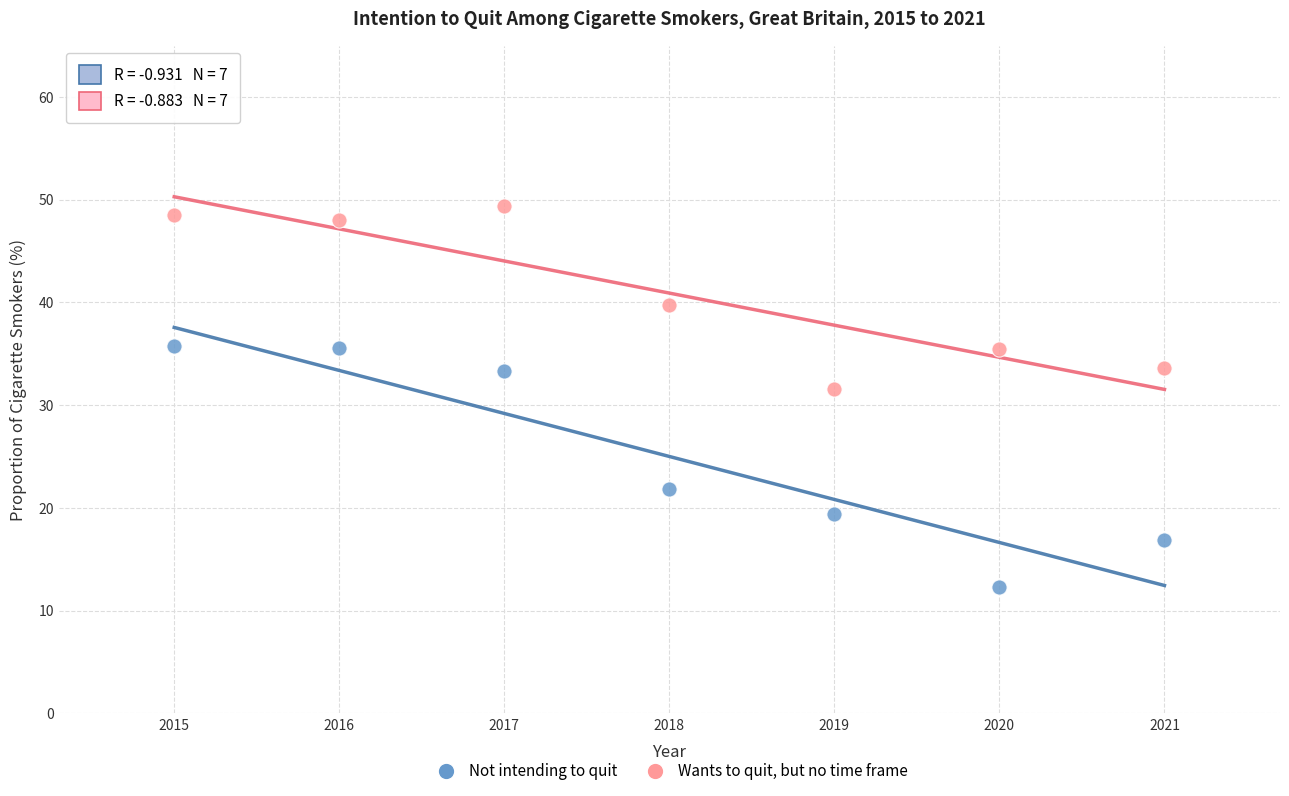

Across all series, what Y value is closest to 30?

31.6